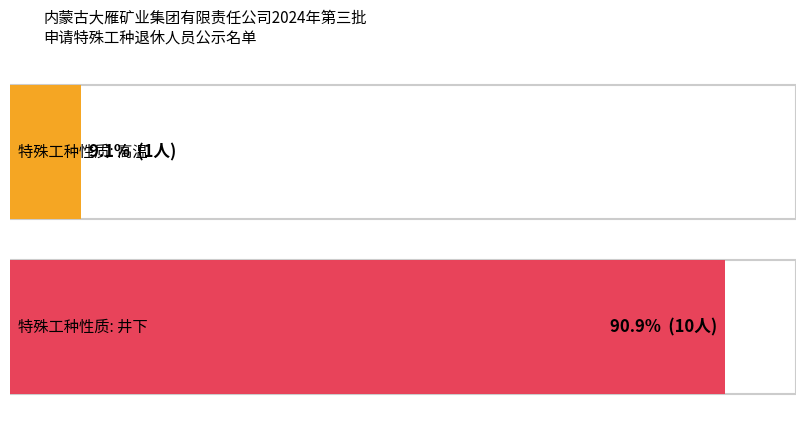

Are the bars grouped side by side (vs. stacked)?

No